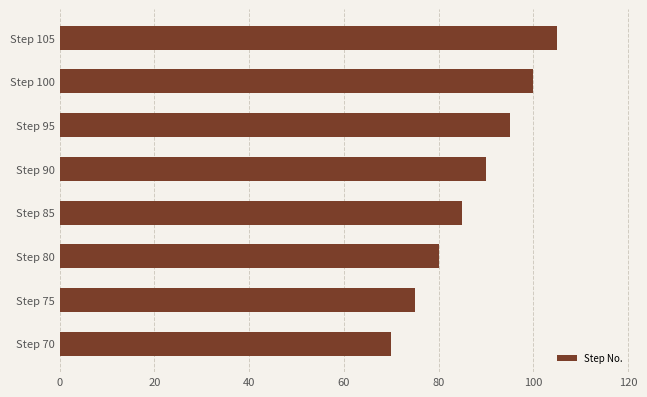

Count the number of categories in the chart.

8